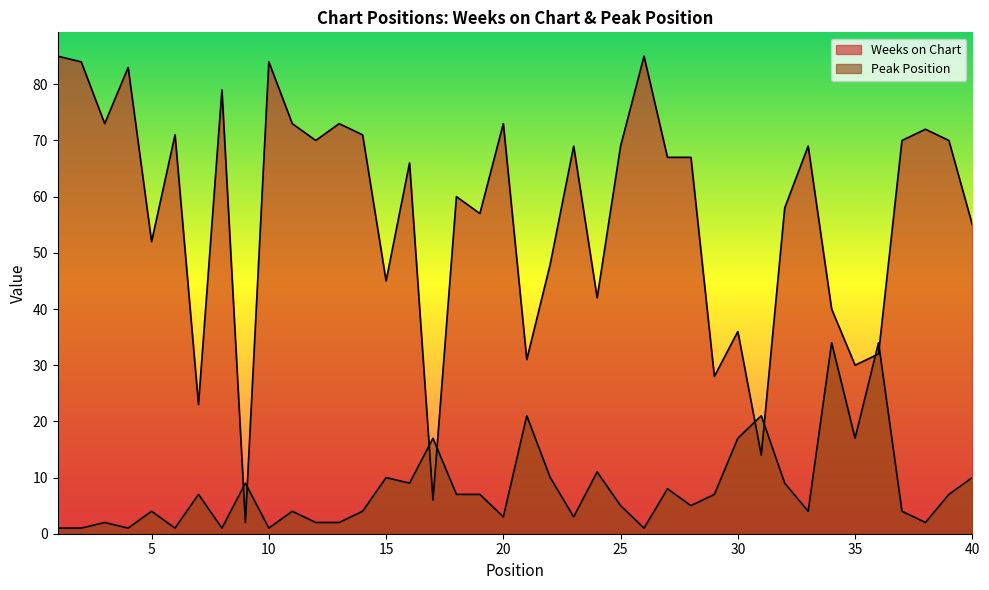

Is it true that Weeks on Chart equals 34 at 8?

False